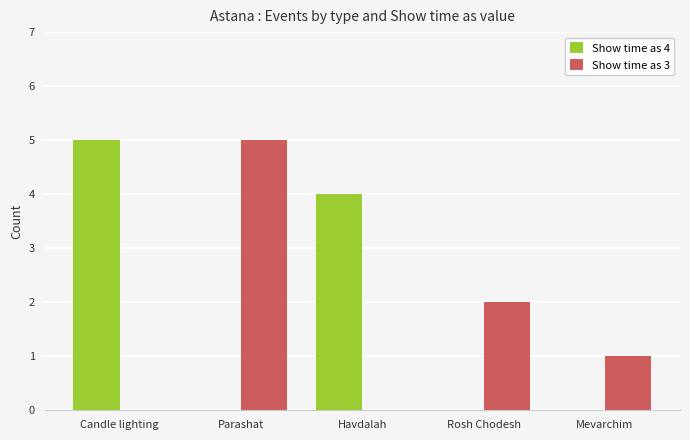

What is the average value of the Show time as 3 series?

2